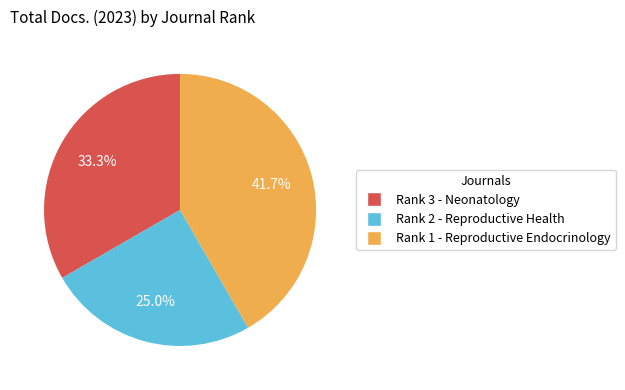

The Rank 2 - Reproductive Health slice represents 15% of the pie. True or false?

False